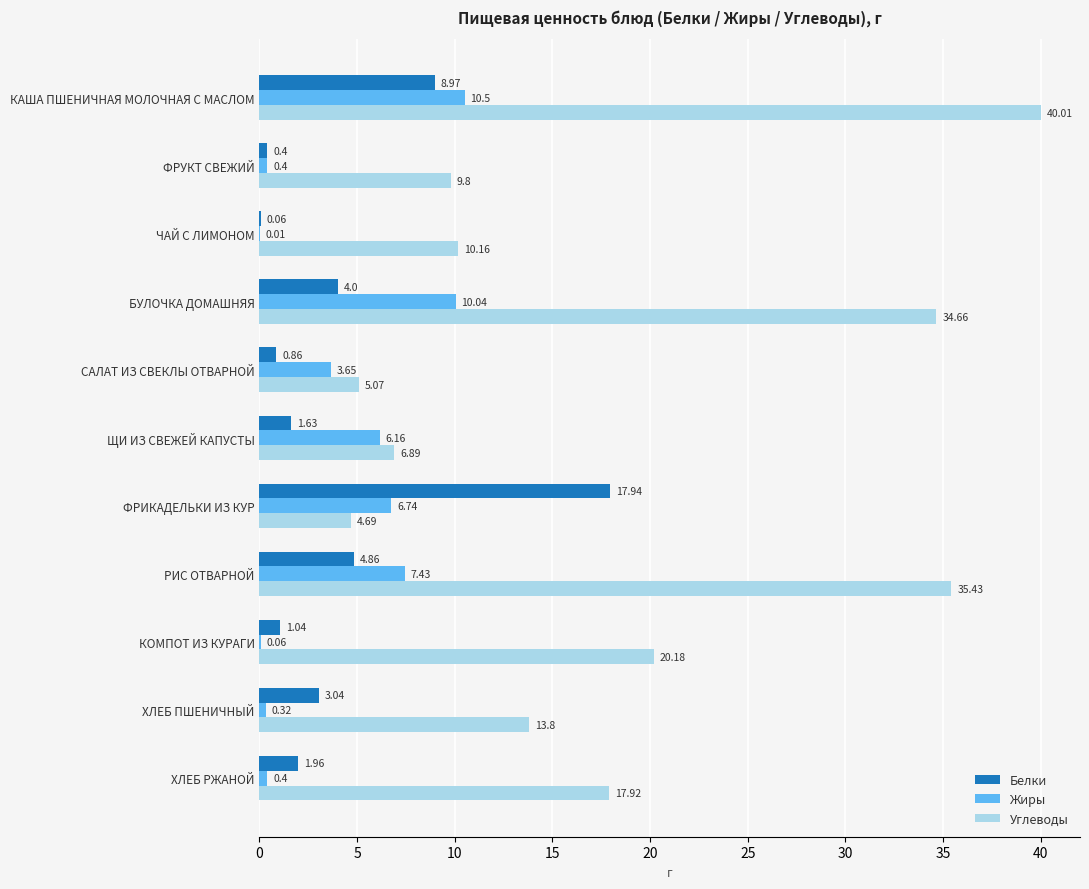

What are all the series names shown in the legend?

Белки, Жиры, Углеводы